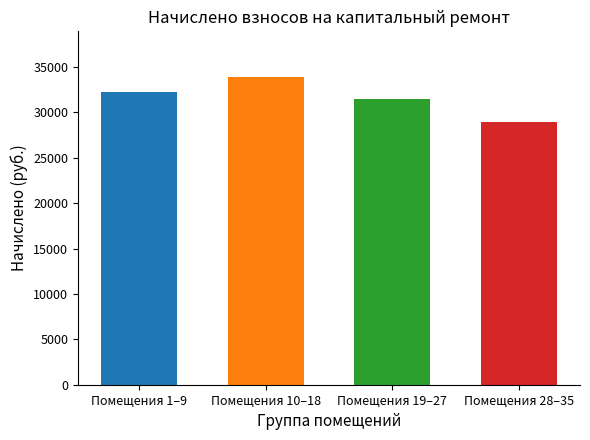

What is the difference between the second highest and minimum values?

3292.1